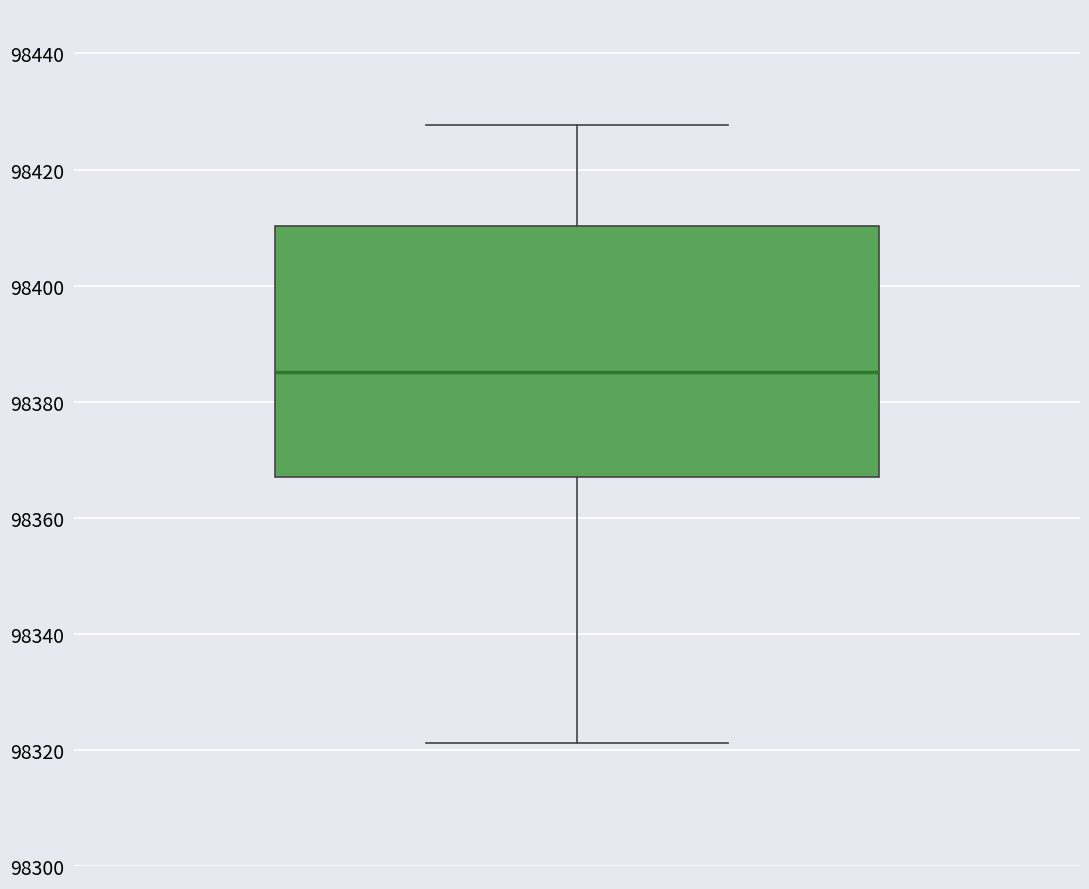

Transcribe this box plot: give where the median line is, the range the box spans, and where the two whiskers end, as read against the y-axis. The values are not printed on the chart, so give them approximately, as read against the axis.

median 98386, box 98368 to 98410, whiskers 98322 to 98428